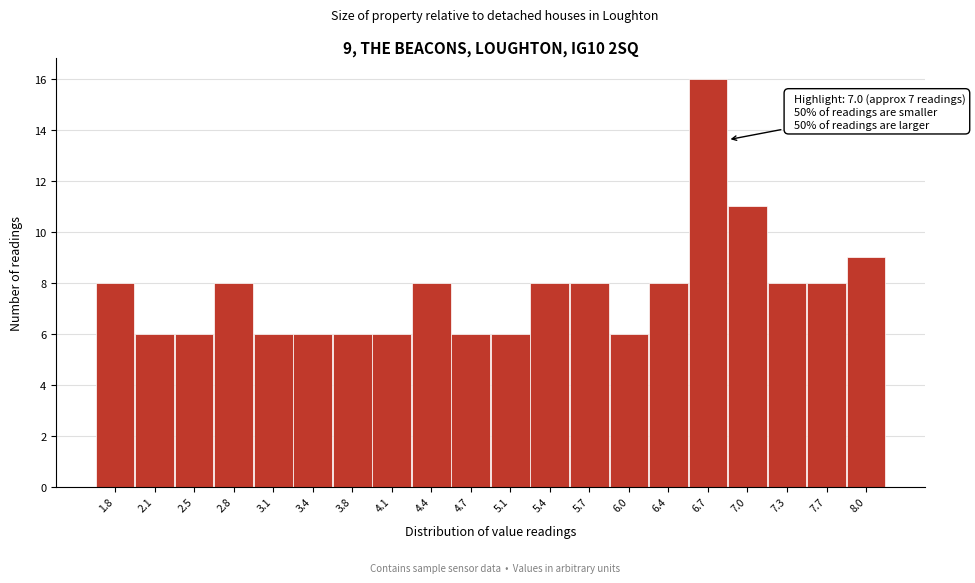

Reading left to right, transcribe all the data shown in this chart.

8	6	6	8	6	6	6	6	8	6	6	8	8	6	8	16	11	8	8	9